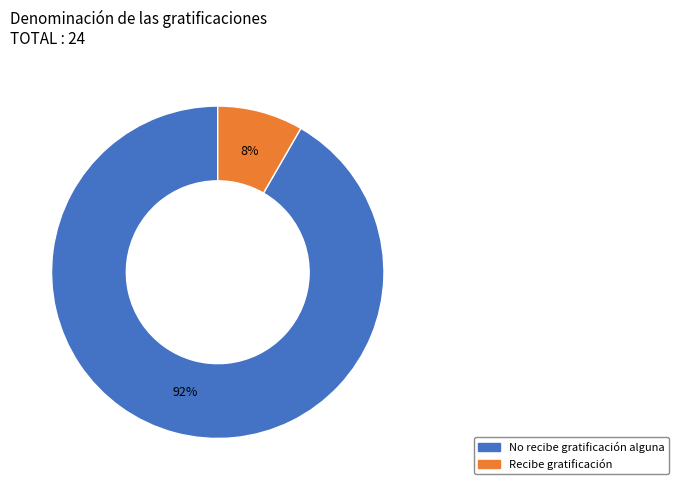

Between Recibe gratificación and No recibe gratificación alguna, which is larger?

No recibe gratificación alguna